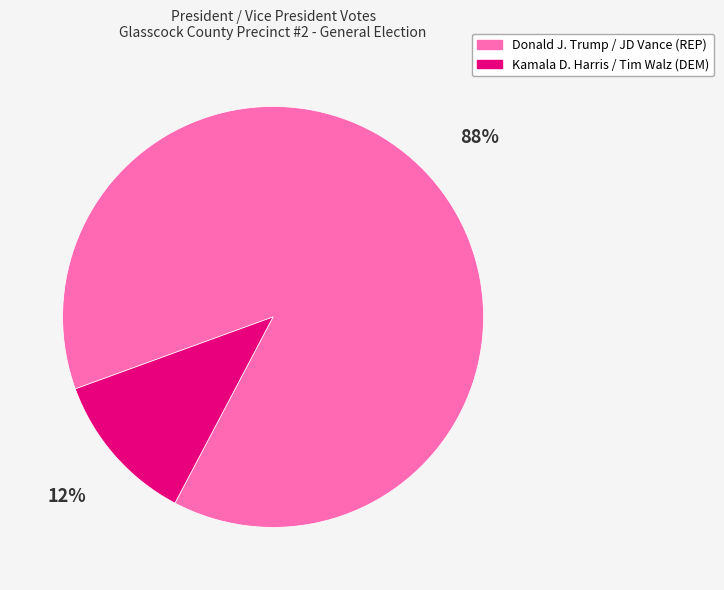

Which slice is the smallest?

Kamala D. Harris / Tim Walz (DEM)